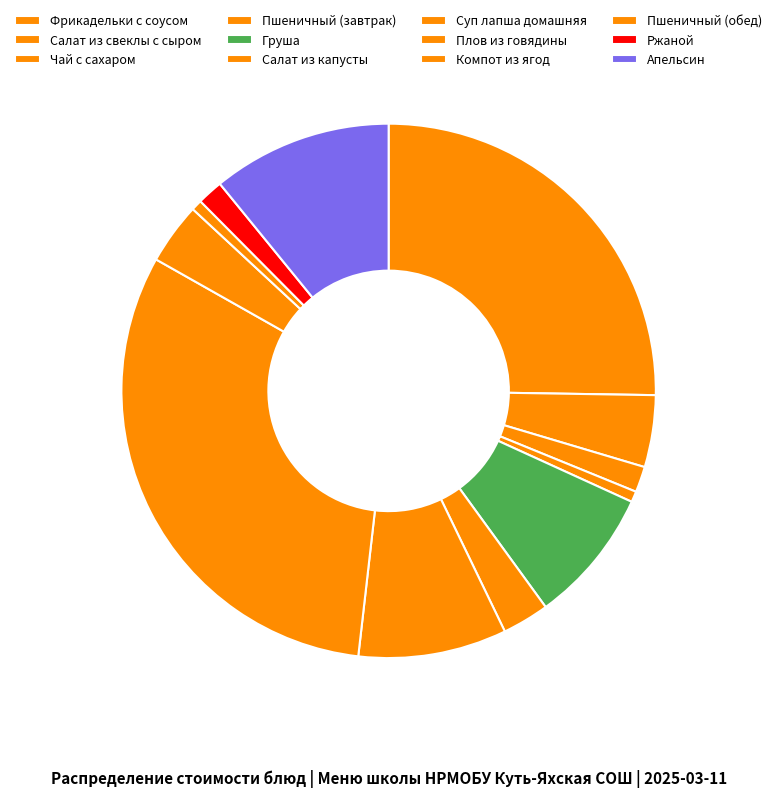

How many slices are in this pie chart?

12